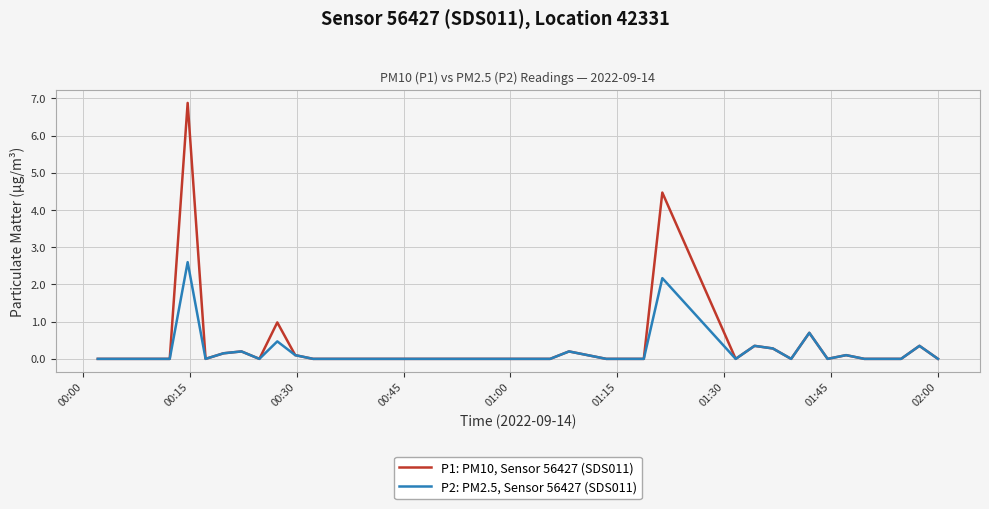

Rank the series by their average value, from lowest to highest.

P2: PM2.5, Sensor 56427 (SDS011), P1: PM10, Sensor 56427 (SDS011)